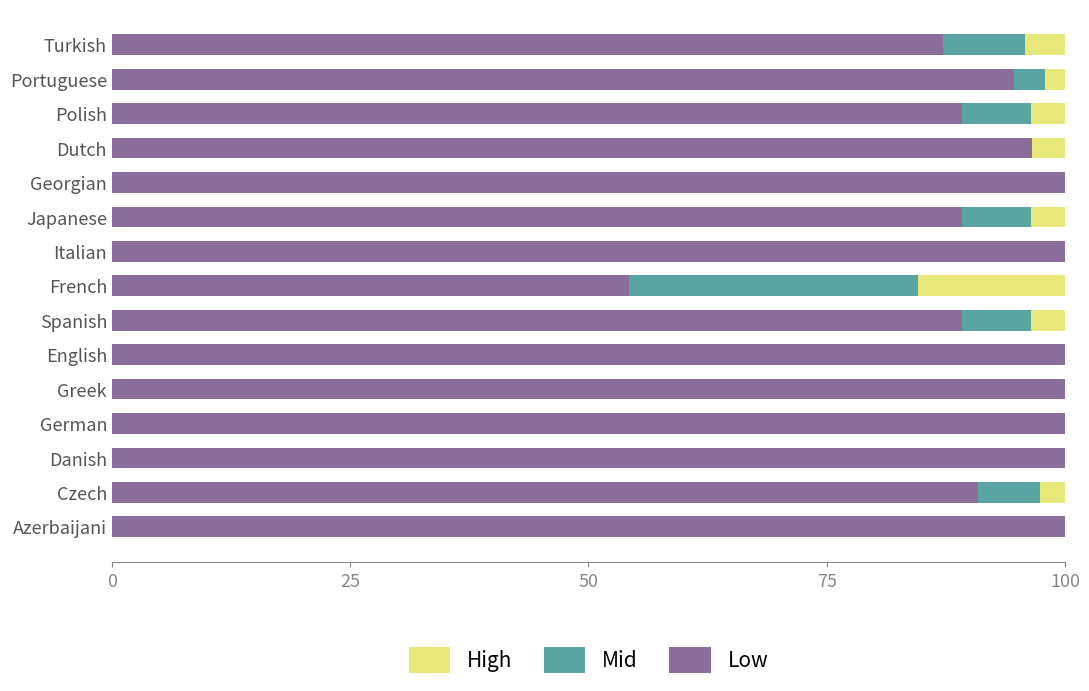

What is the difference between the maximum and second lowest values in the Low series?

12.8